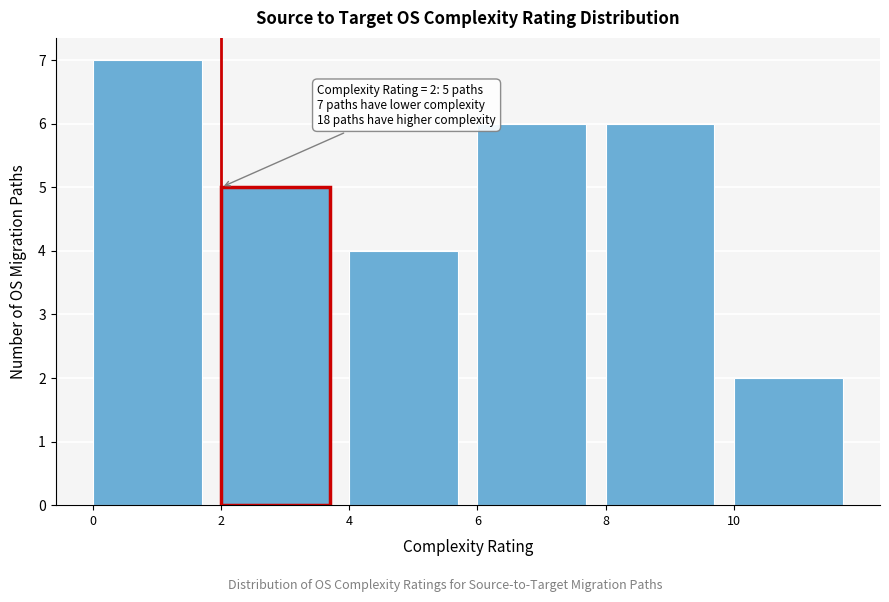

Over which range of the x-axis is the bar tallest?

0 to 2